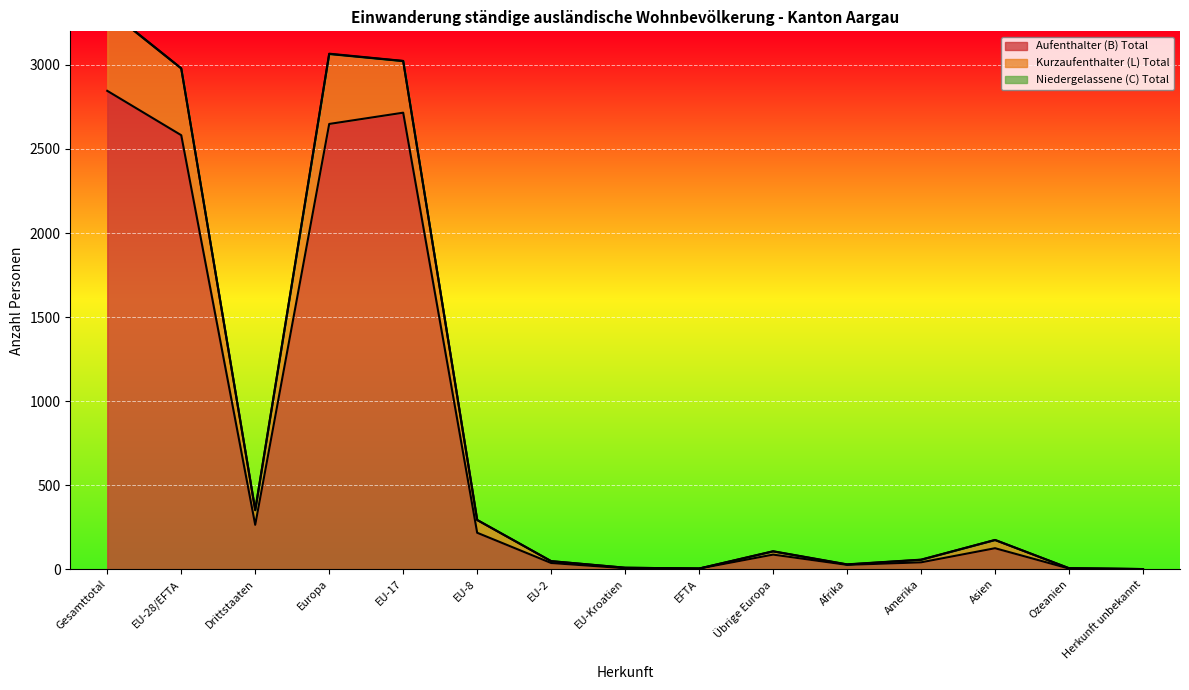

What is the total value across all series at Ozeanien?

10